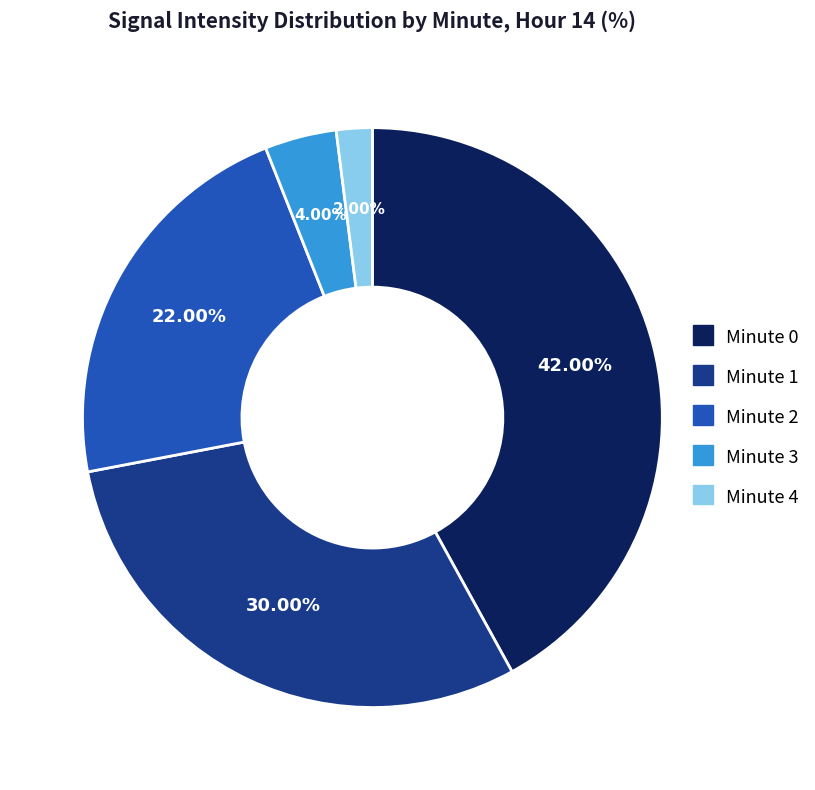

Approximately how many times larger is the value at Minute 4 compared to Minute 3?

0.5